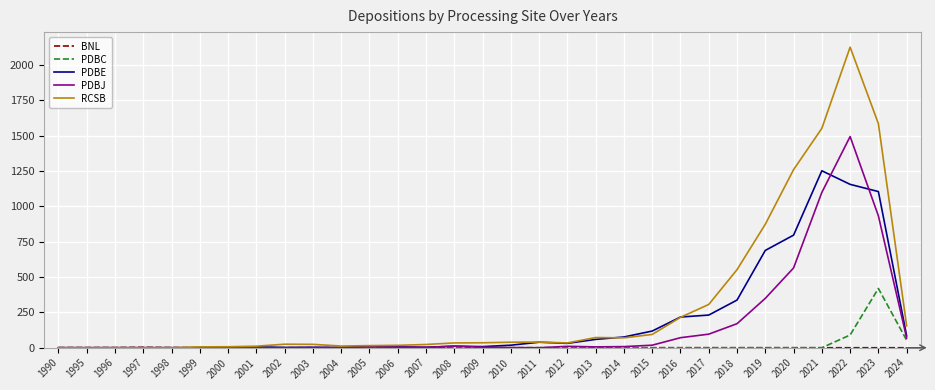

Which category has the highest value in the PDBC series?

2023